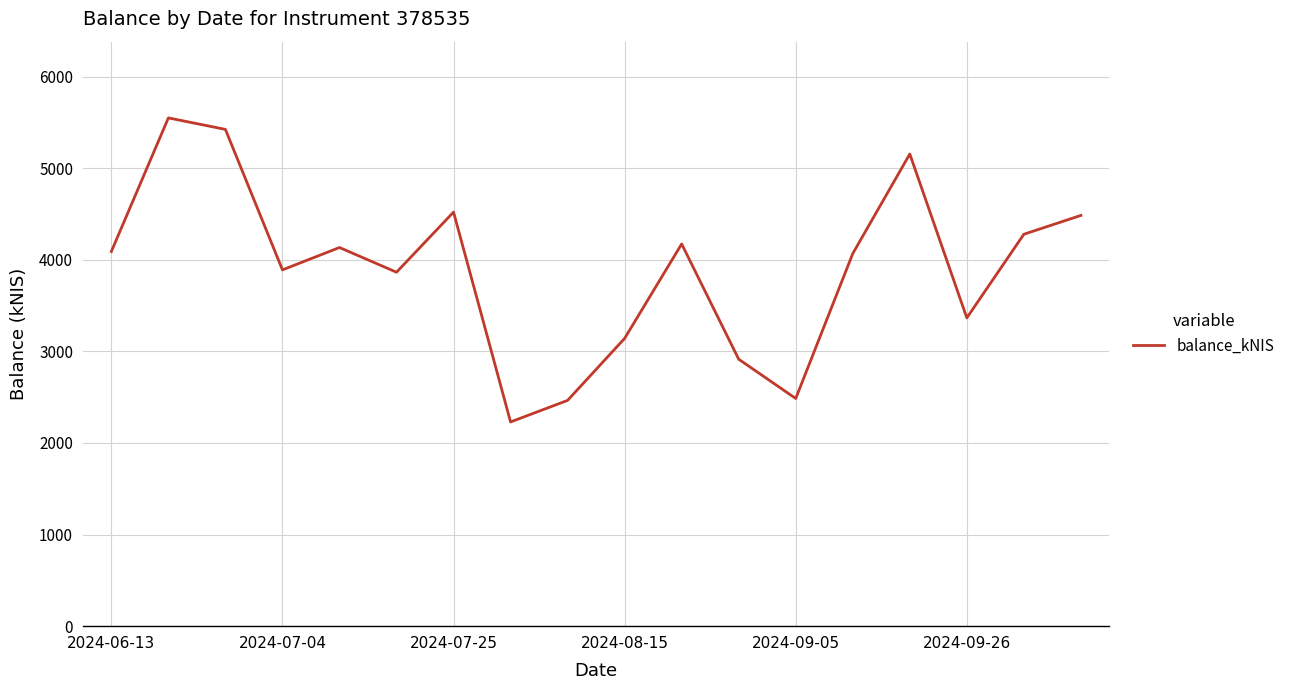

What is the smallest value displayed?

2229.2